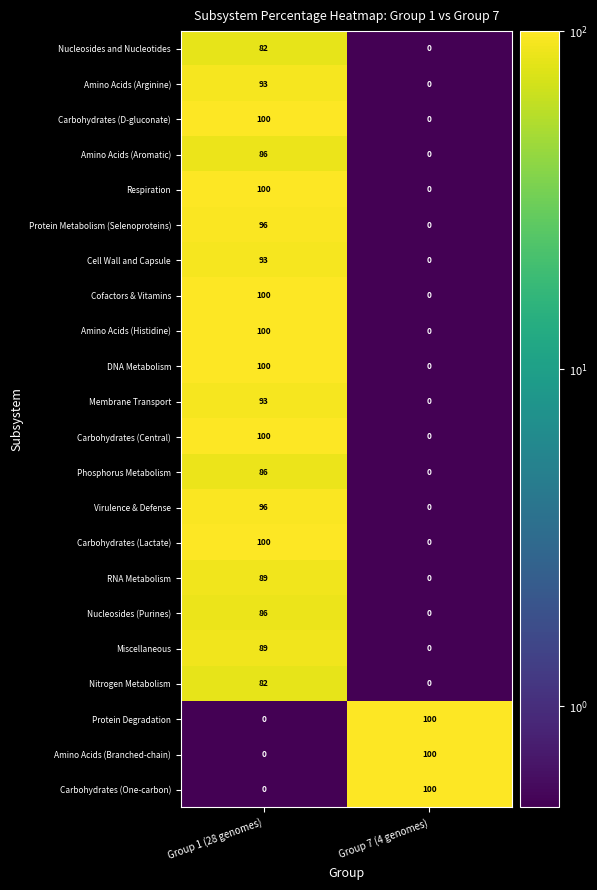

Rank the categories by Carbohydrates (Lactate) value from highest to lowest.

Group 1 (28 genomes), Group 7 (4 genomes)